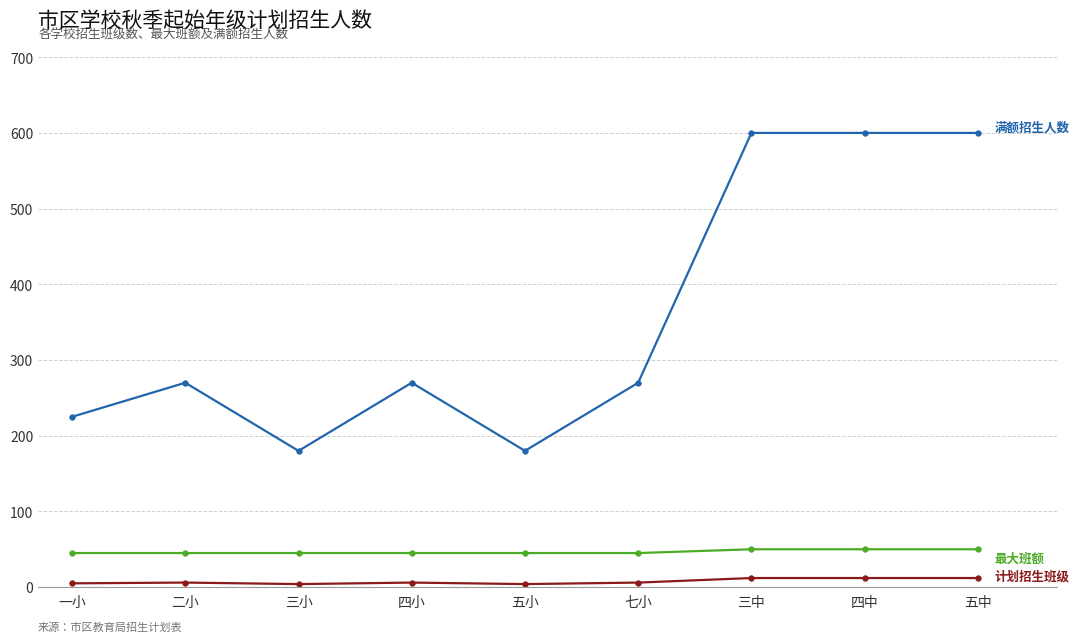

What is the greatest value displayed?

600